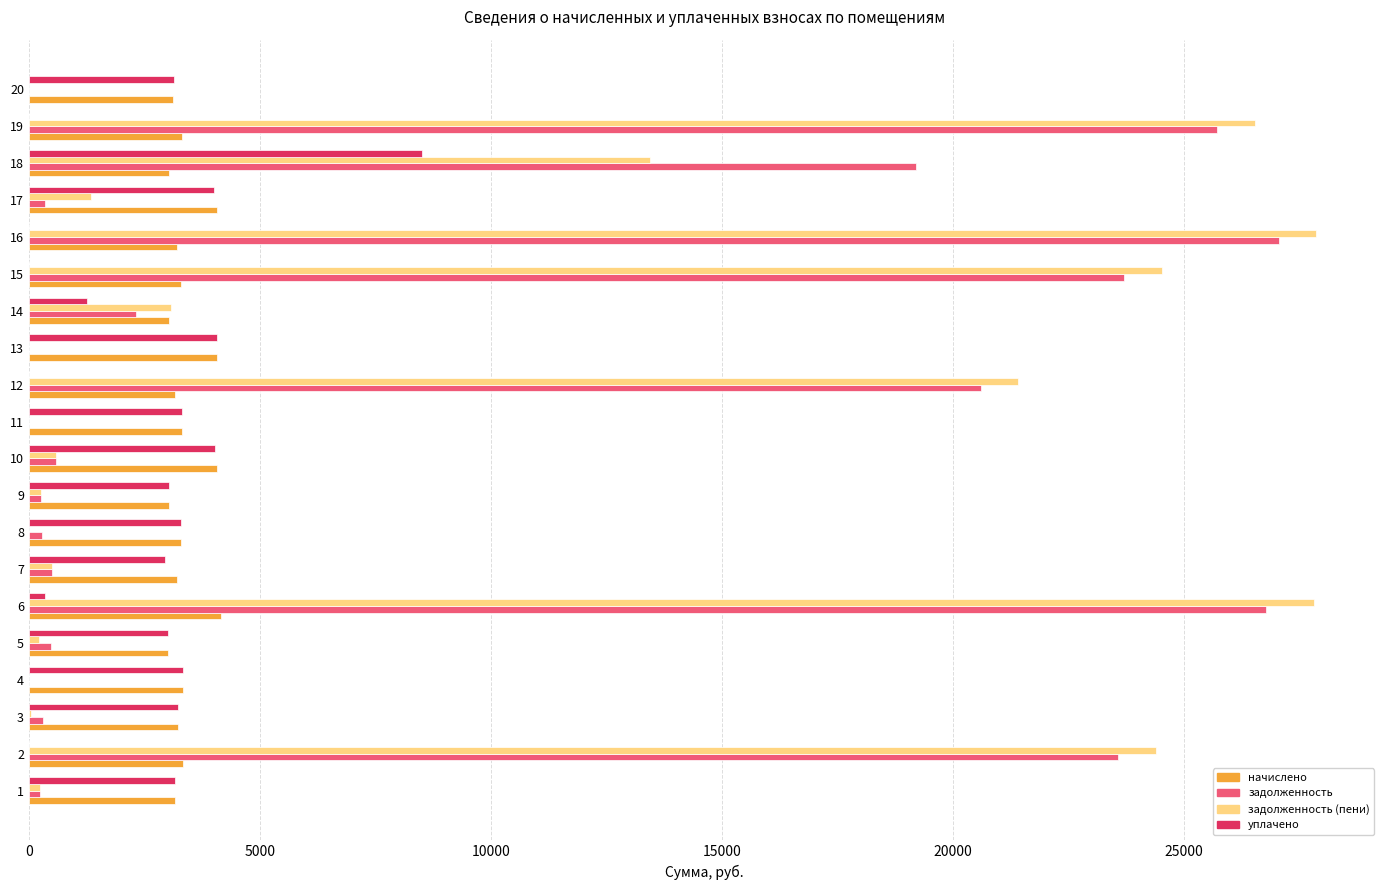

Between 12 and 14, which series saw the biggest shift?

задолженность (пени)